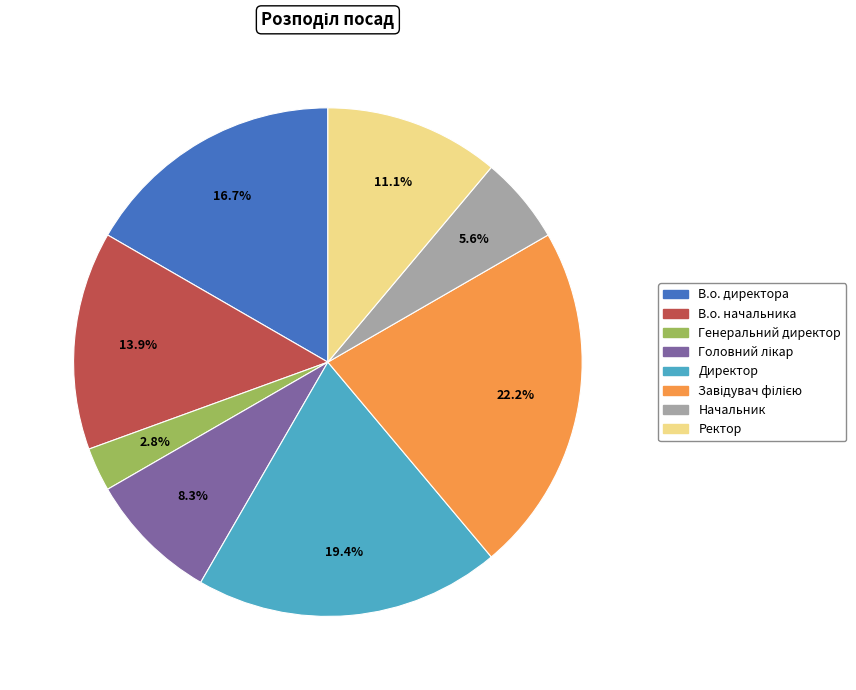

Is the sum of В.о. директора and Генеральний директор greater than half?

No